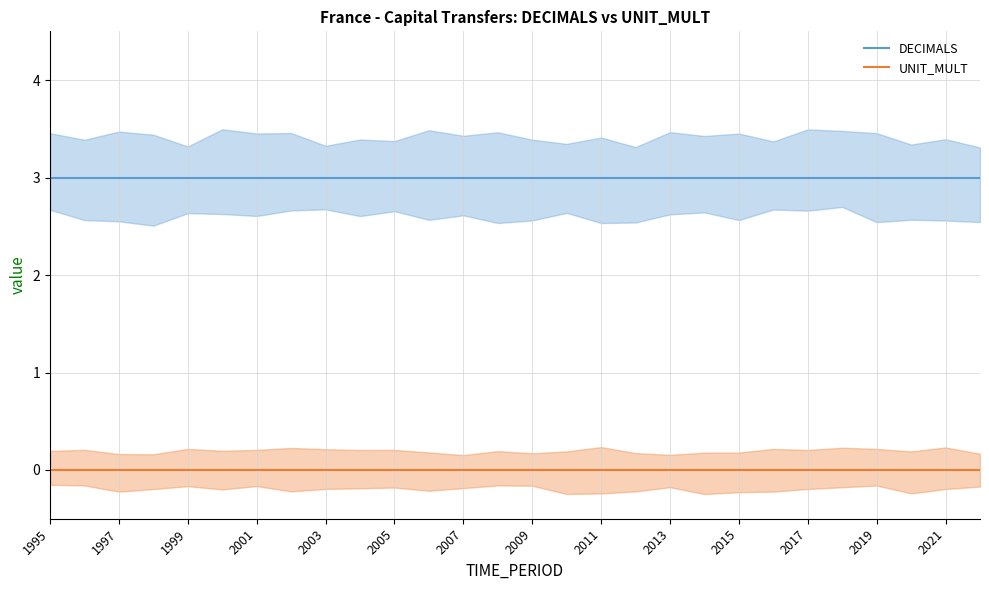

True or false: UNIT_MULT and DECIMALS cross at least once.

False